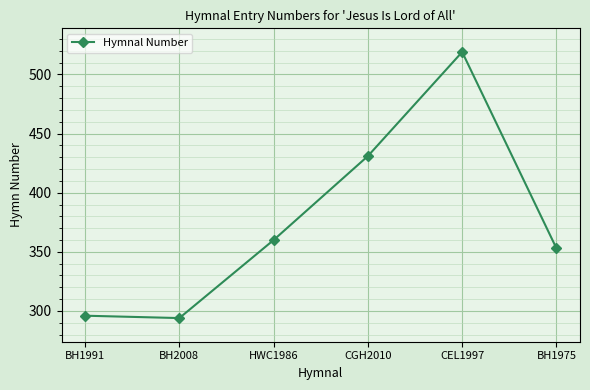

What is the difference between the maximum and minimum values?

225